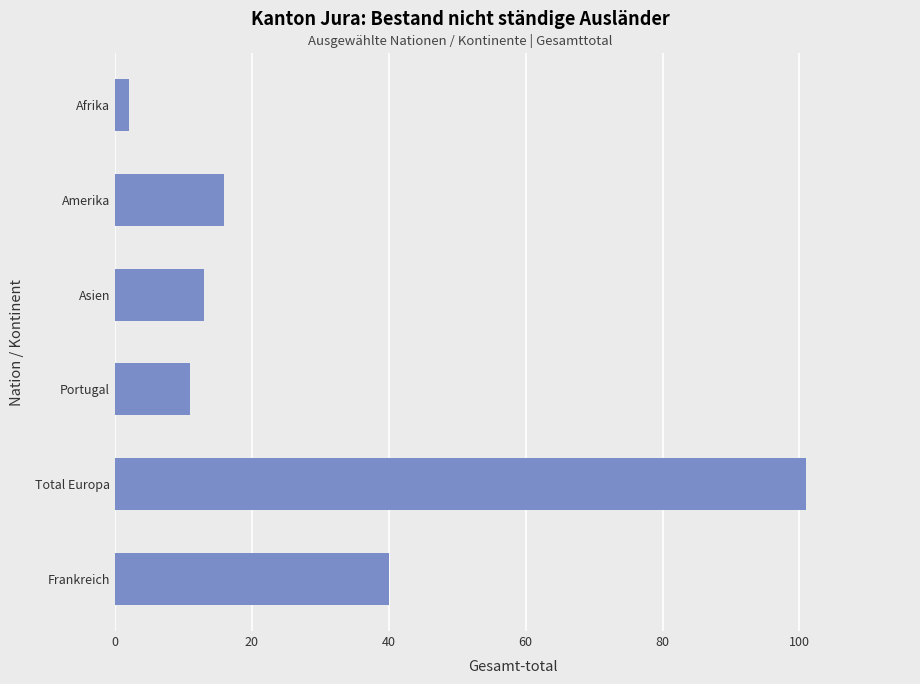

What is the ratio of the value at Asien to the value at Frankreich?

0.3